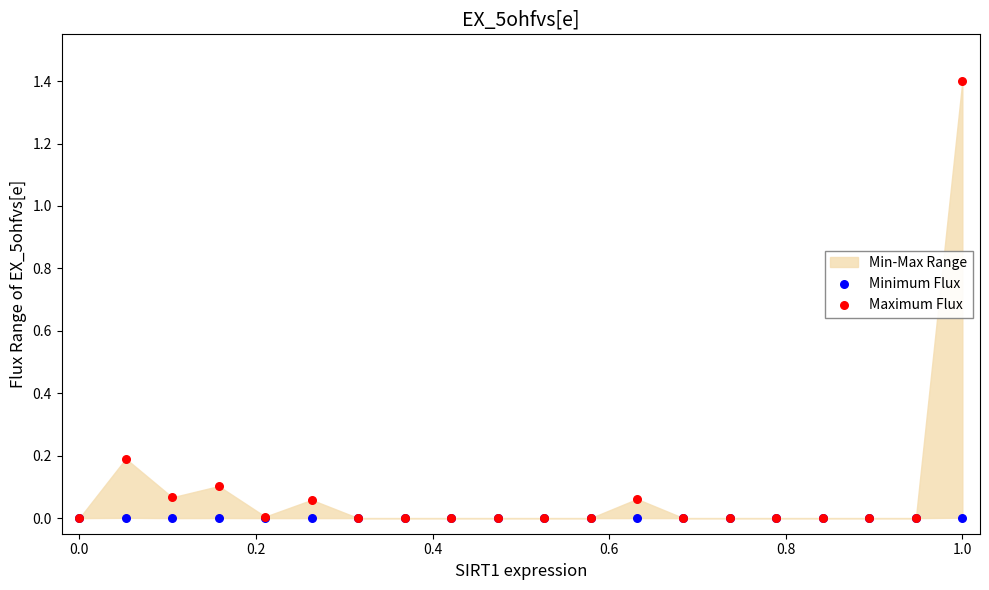

Which series contains the lowest Y value?

Minimum Flux